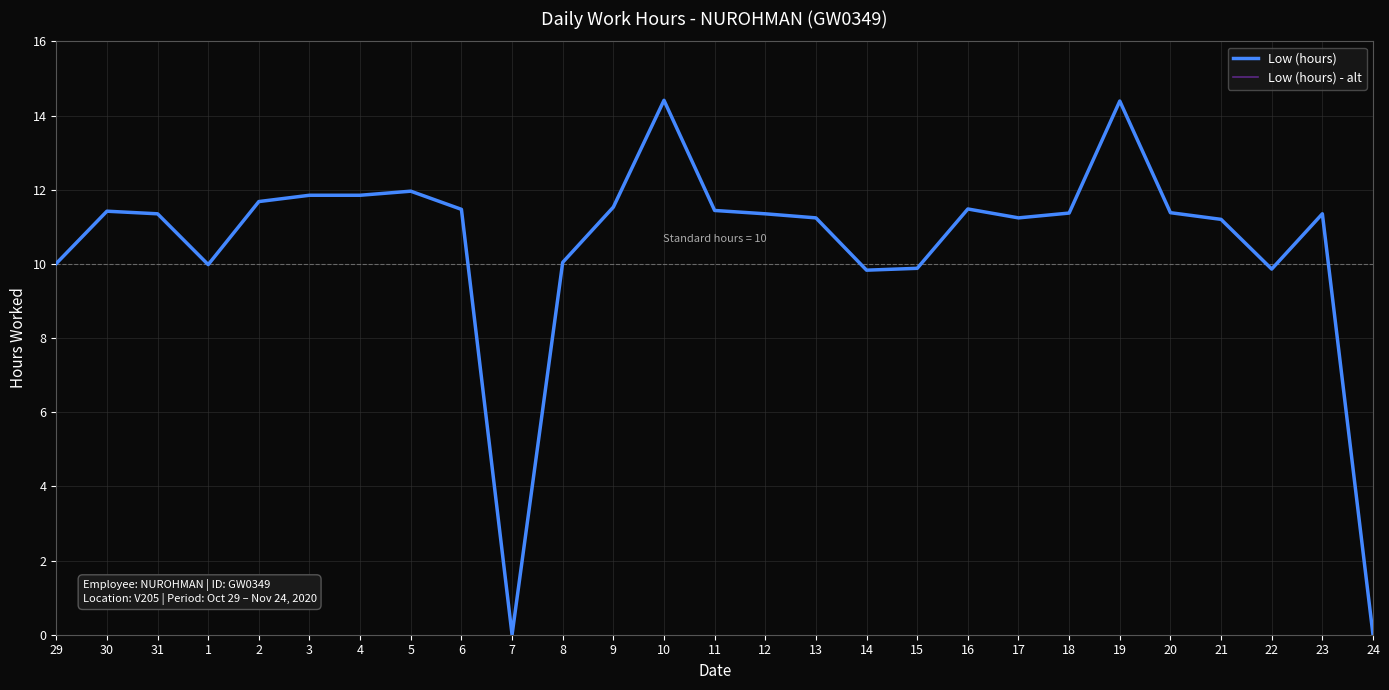

Where is Low (hours) - alt nearest to the value 7?

14